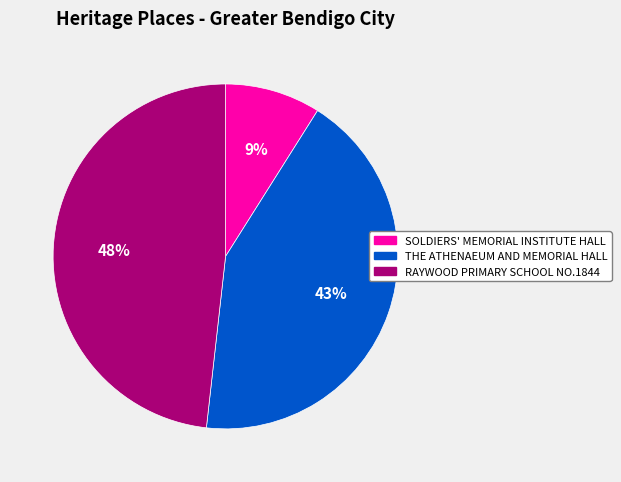

Which slice is the smallest?

SOLDIERS' MEMORIAL INSTITUTE HALL